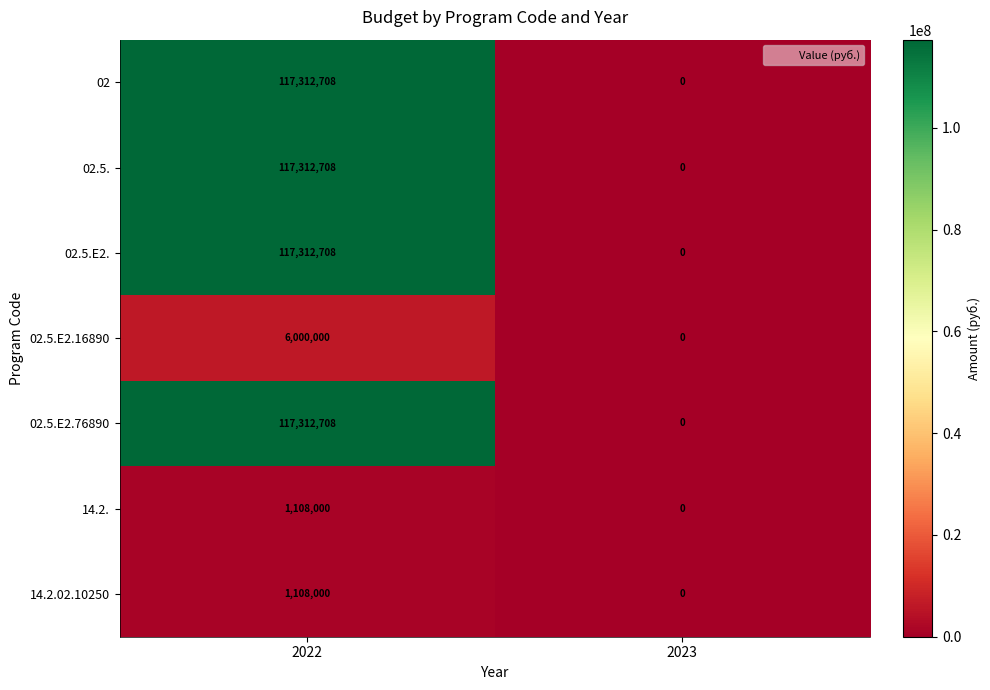

What is the average value of the 14.2. series?

554000